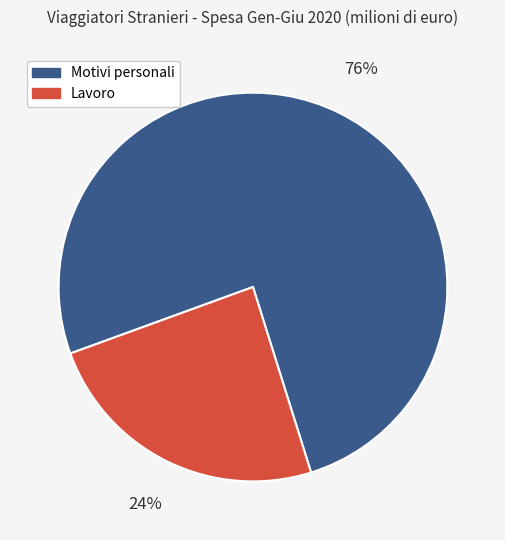

Does Lavoro account for over 50% of the chart?

No